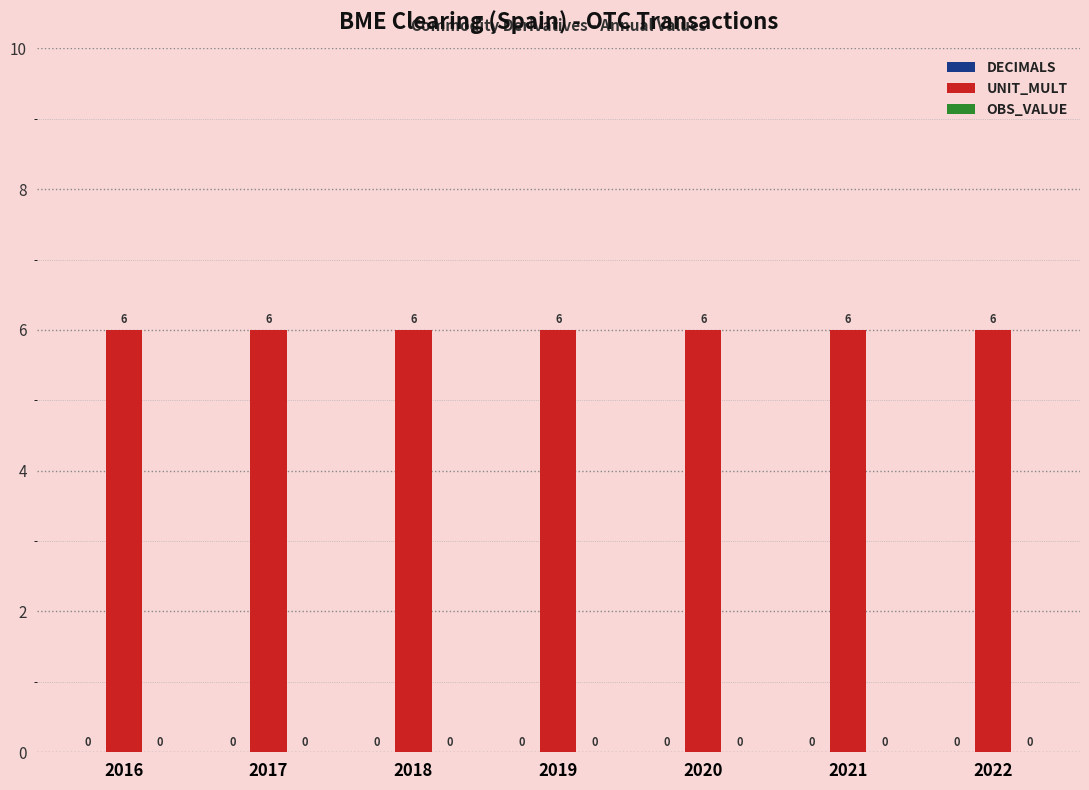

What are all the series names shown in the legend?

DECIMALS, UNIT_MULT, OBS_VALUE